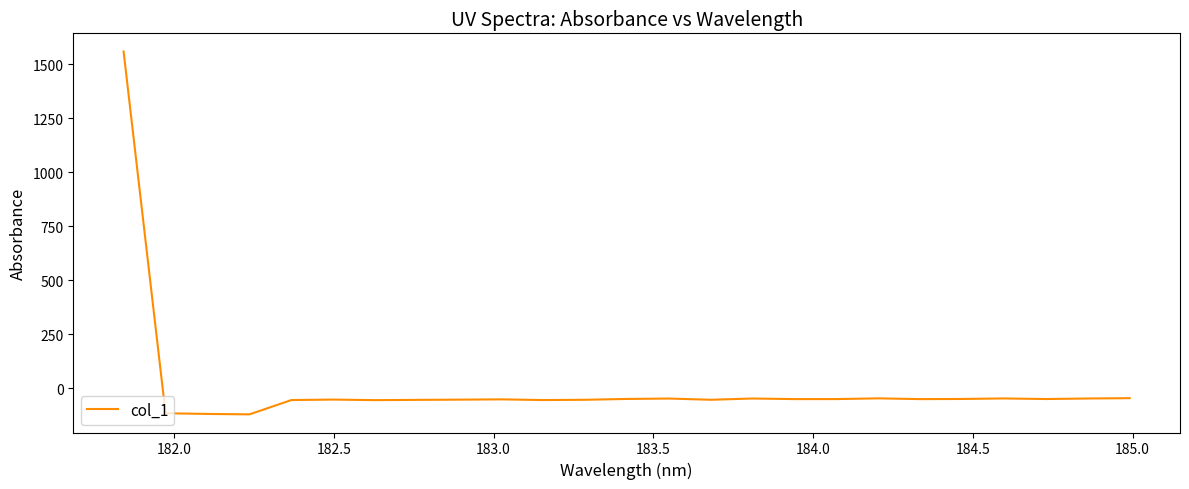

Does the chart display data point markers on the line(s)?

No